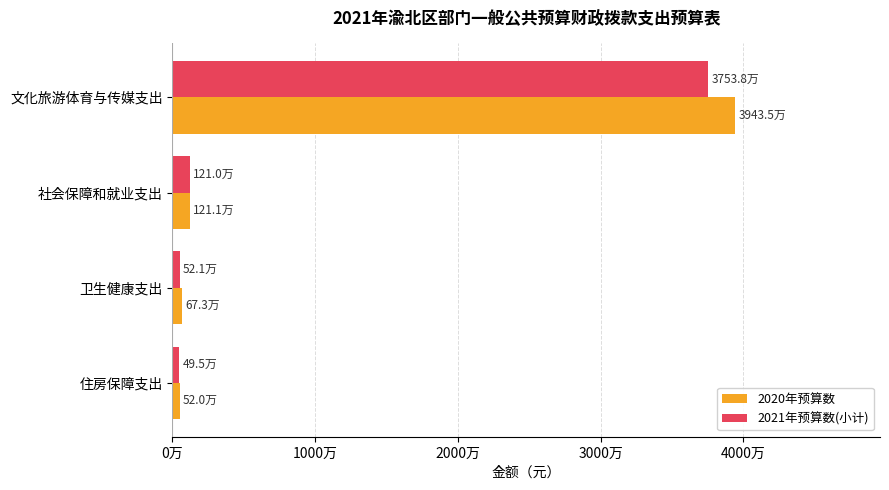

What is the value of the 2021年预算数(小计) bar at the 3rd from the left?

520708.0